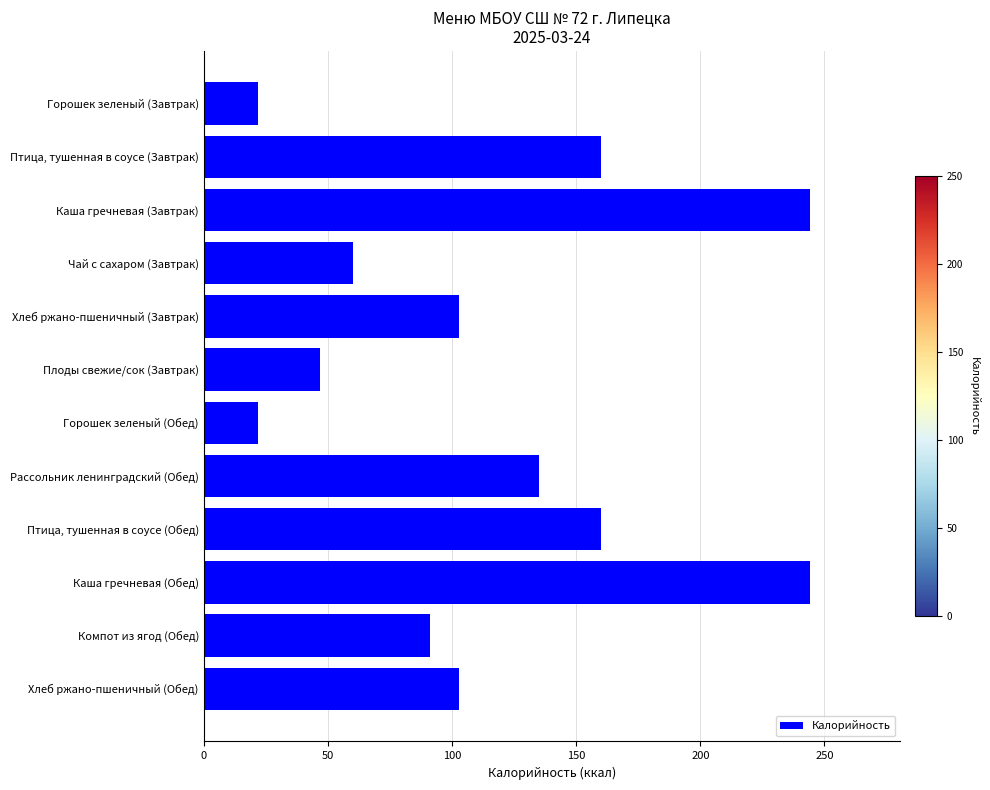

The value at Хлеб ржано-пшеничный (Обед) is 103. True or false?

True